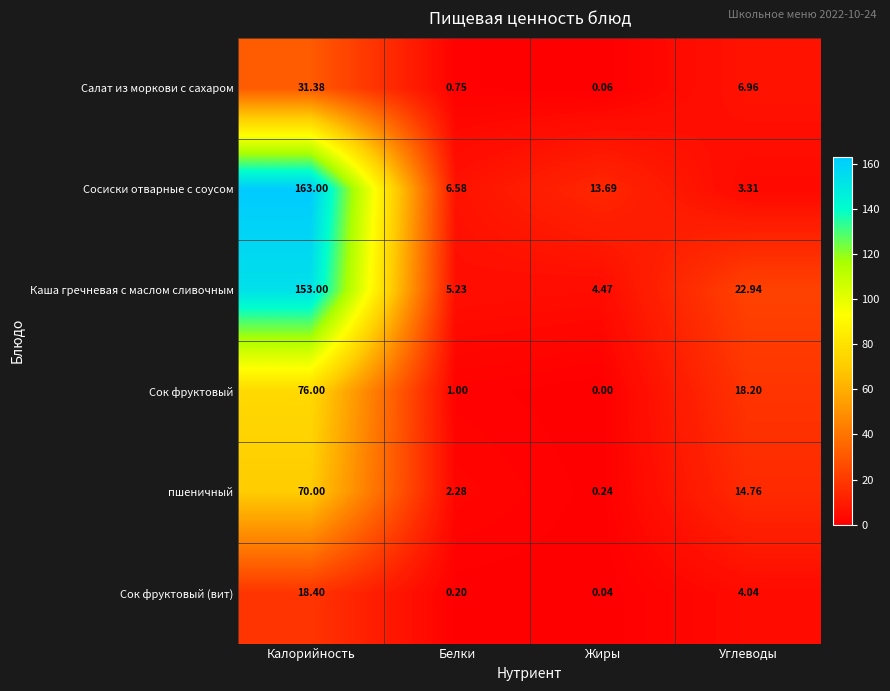

List the labels in order of Сок фруктовый (вит) value, smallest first.

Жиры, Белки, Углеводы, Калорийность